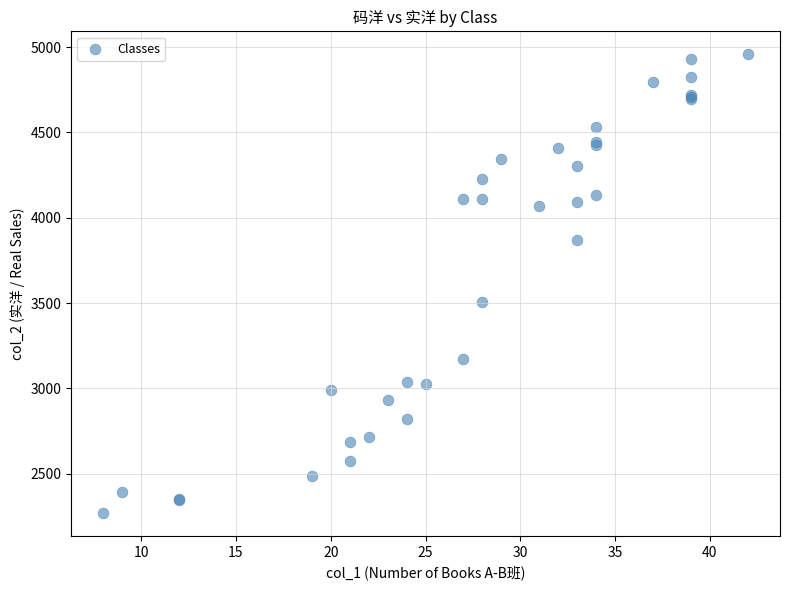

What Y value in the scatter plot is closest to 3614?

3503.8